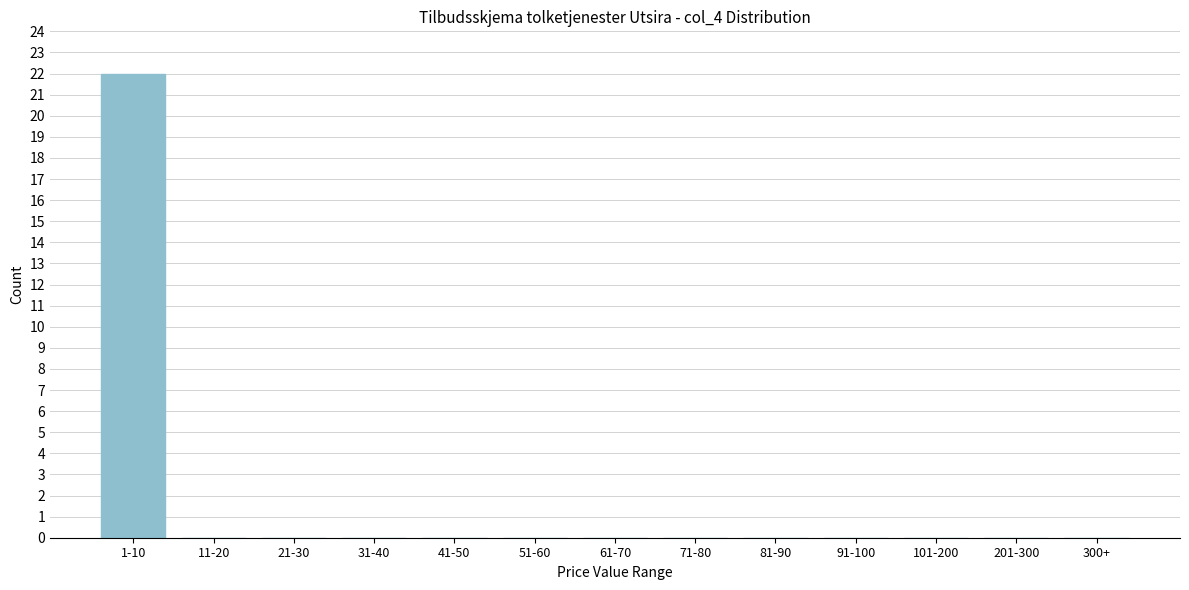

Reading left to right, transcribe all the data shown in this chart.

1-10=22	11-20=0	21-30=0	31-40=0	41-50=0	51-60=0	61-70=0	71-80=0	81-90=0	91-100=0	101-200=0	201-300=0	300+=0